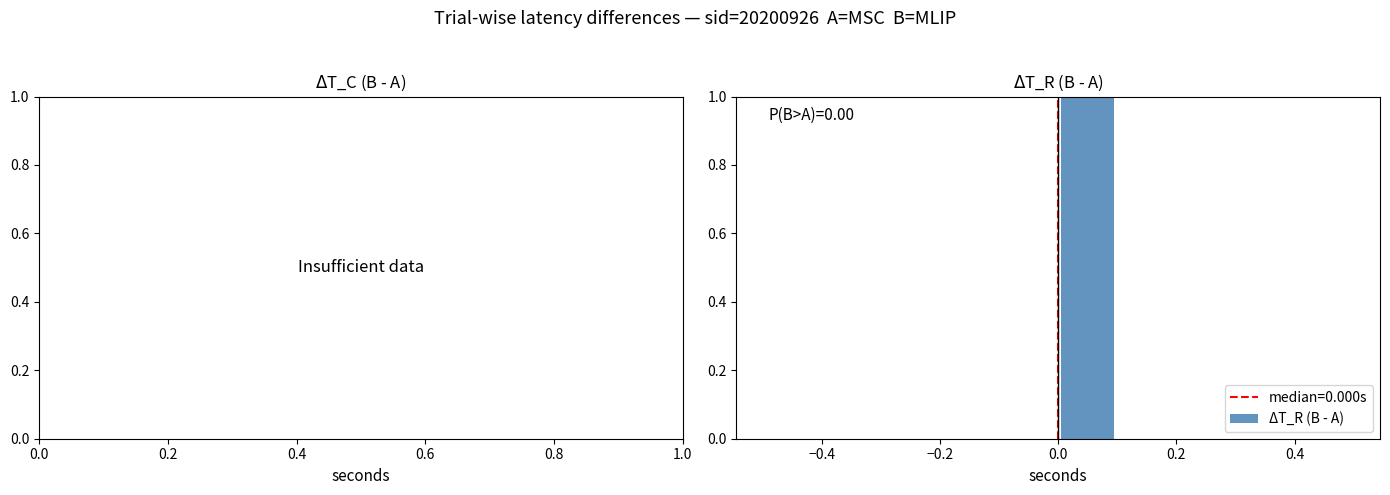

Which range on the x-axis has the tallest bar?

0.0 to 0.1